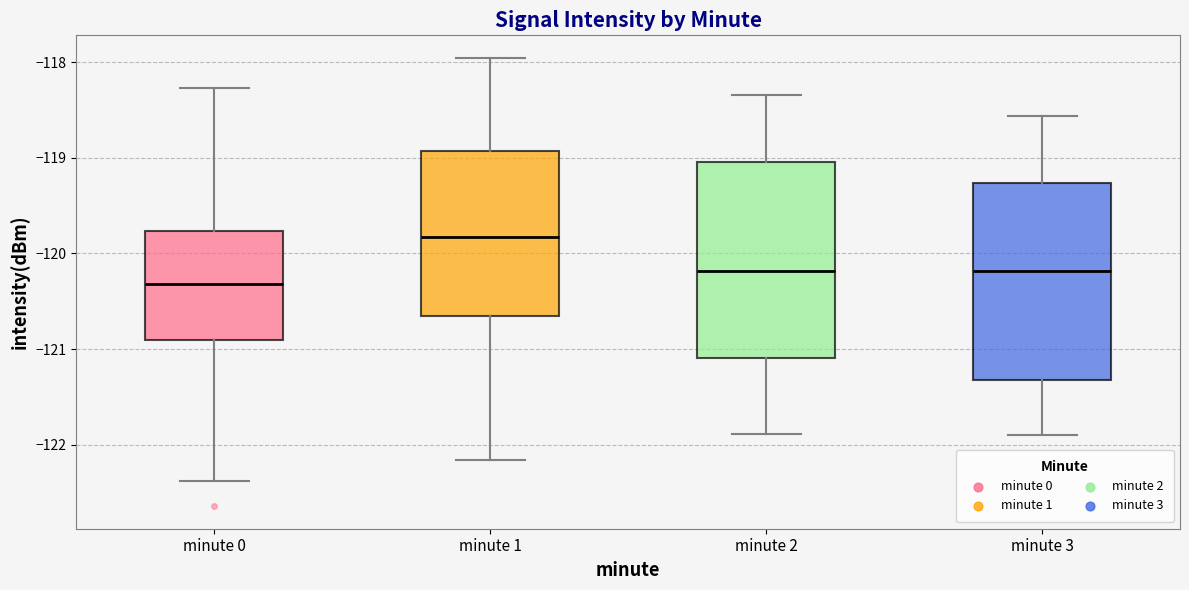

Reading left to right, read every box against the y-axis: the position of its median line, the range the box covers, and the ends of its whiskers. The values are not printed on the chart, so give them approximately, as read against the axis.

minute 0: median -120.3, box -120.9 to -119.8, whiskers -122.4 to -118.3
minute 1: median -119.8, box -120.7 to -118.9, whiskers -122.2 to -118.0
minute 2: median -120.2, box -121.1 to -119.0, whiskers -121.9 to -118.3
minute 3: median -120.2, box -121.3 to -119.3, whiskers -121.9 to -118.6